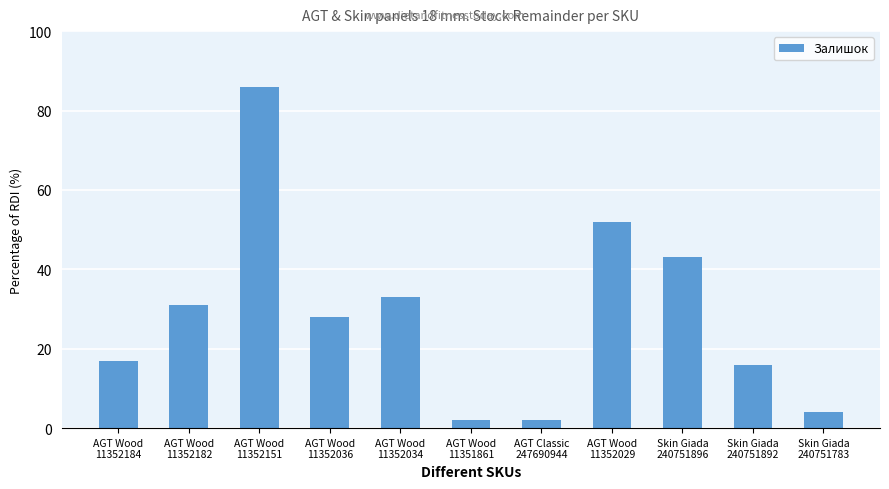

What is the maximum value shown in the chart?

86